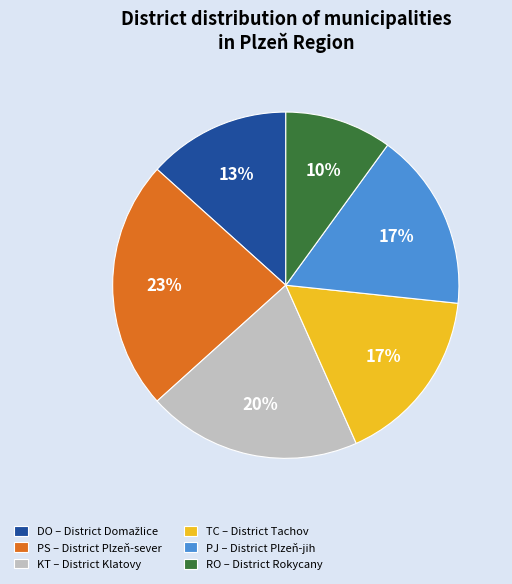

How many segments does this pie chart have?

6